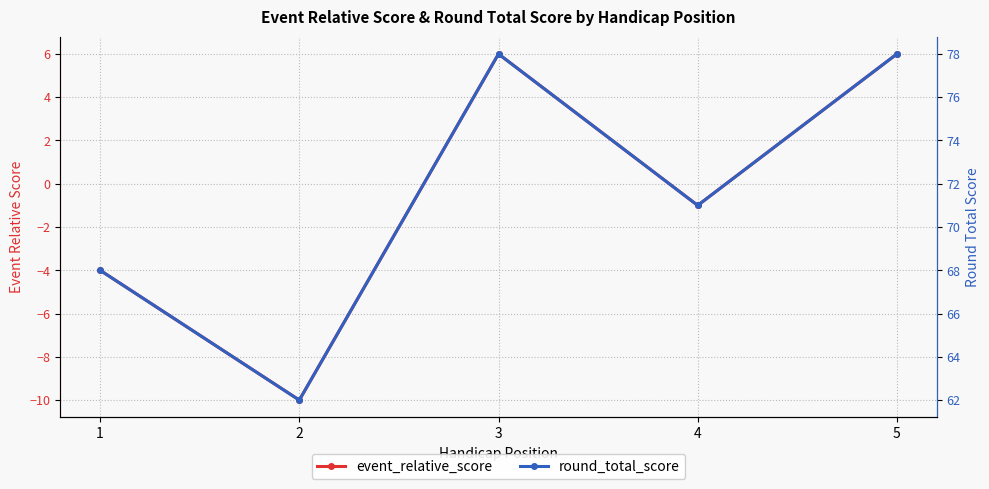

Is this an area chart (filled region under the line)?

No